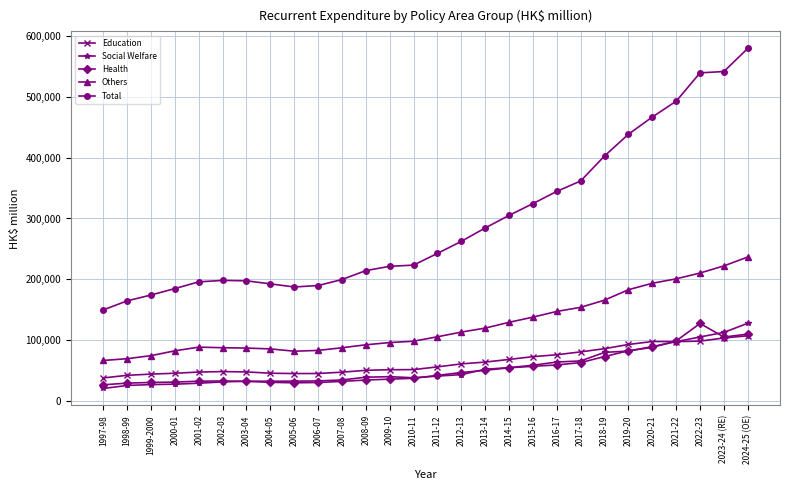

Which series has the widest spread of values?

Total